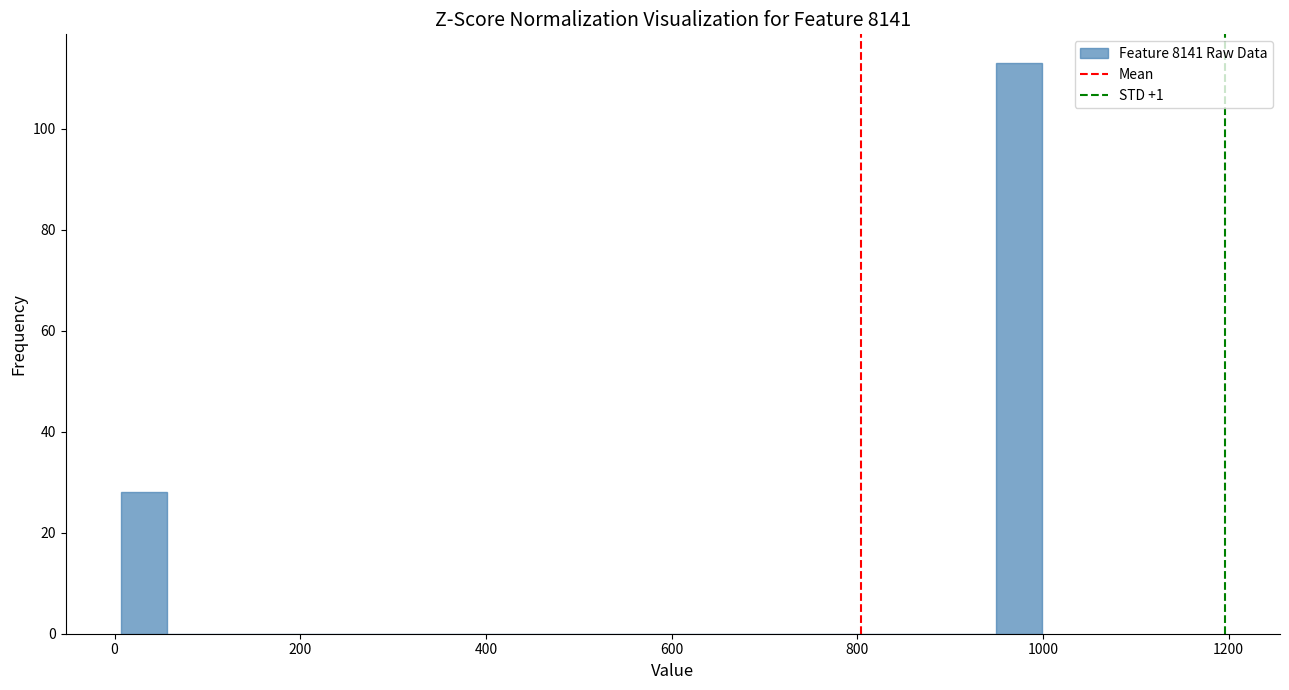

Around what value on the x-axis is the tallest bar? Give the approximate position of its centre, as read against the axis.

980